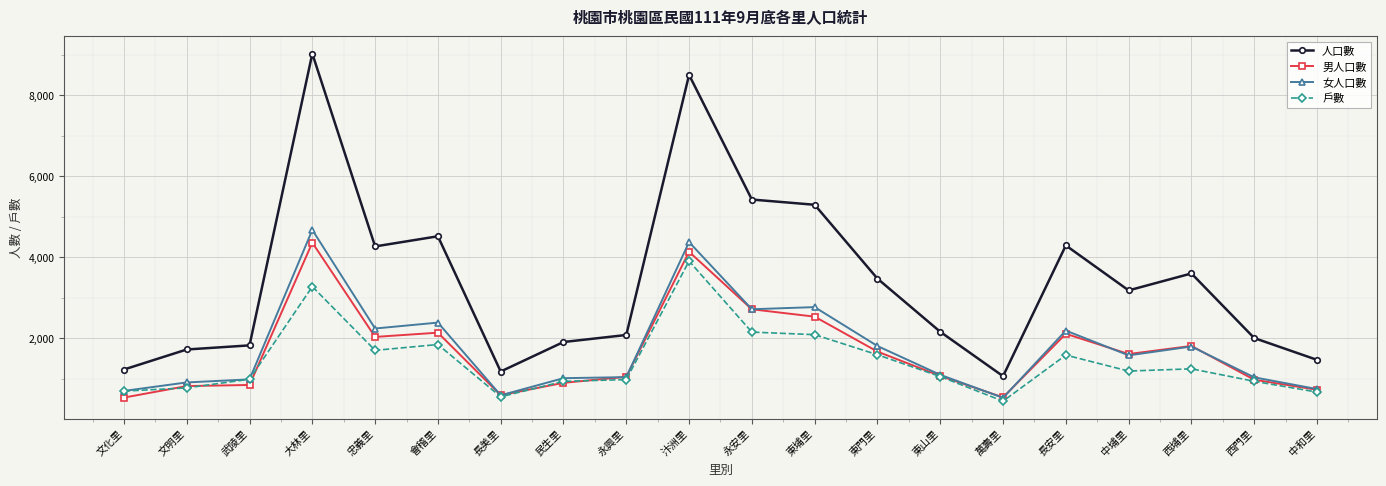

What is the total value across all series at 東山里?

5361